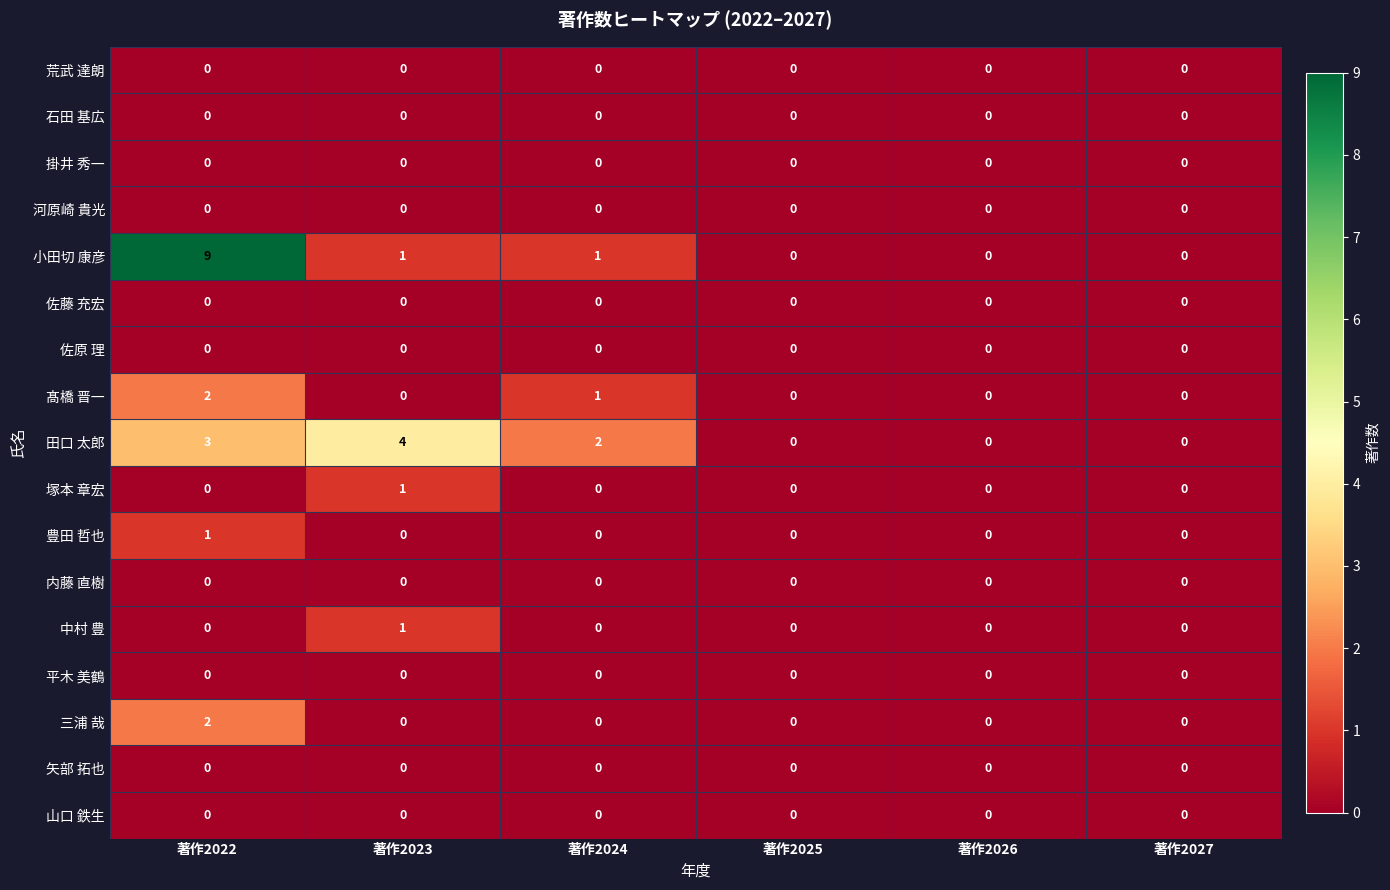

The value of 平木 美鶴 at 著作2025 is 0. True or false?

True